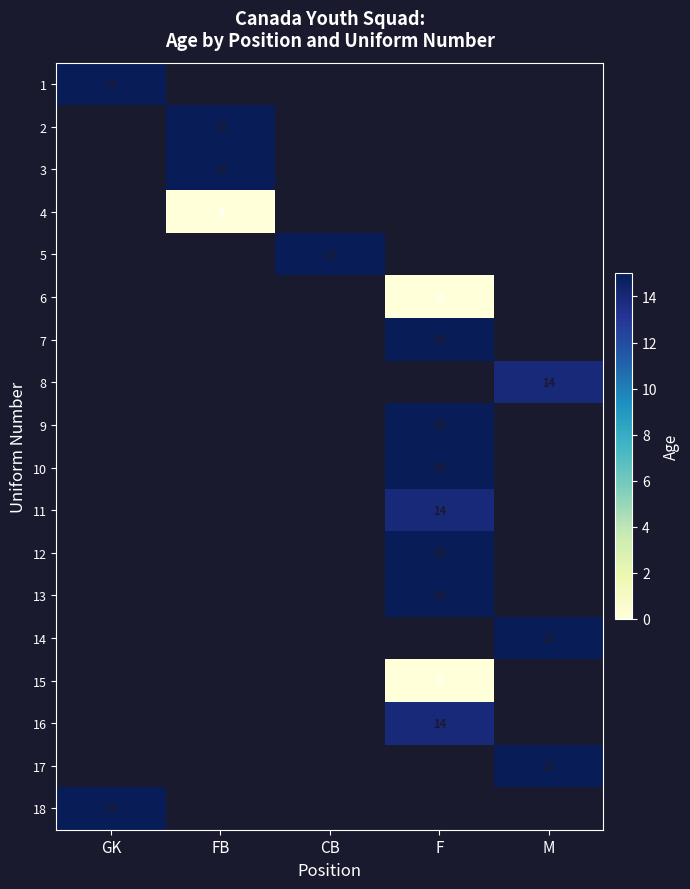

Is it true that 7 equals 15 at F?

True